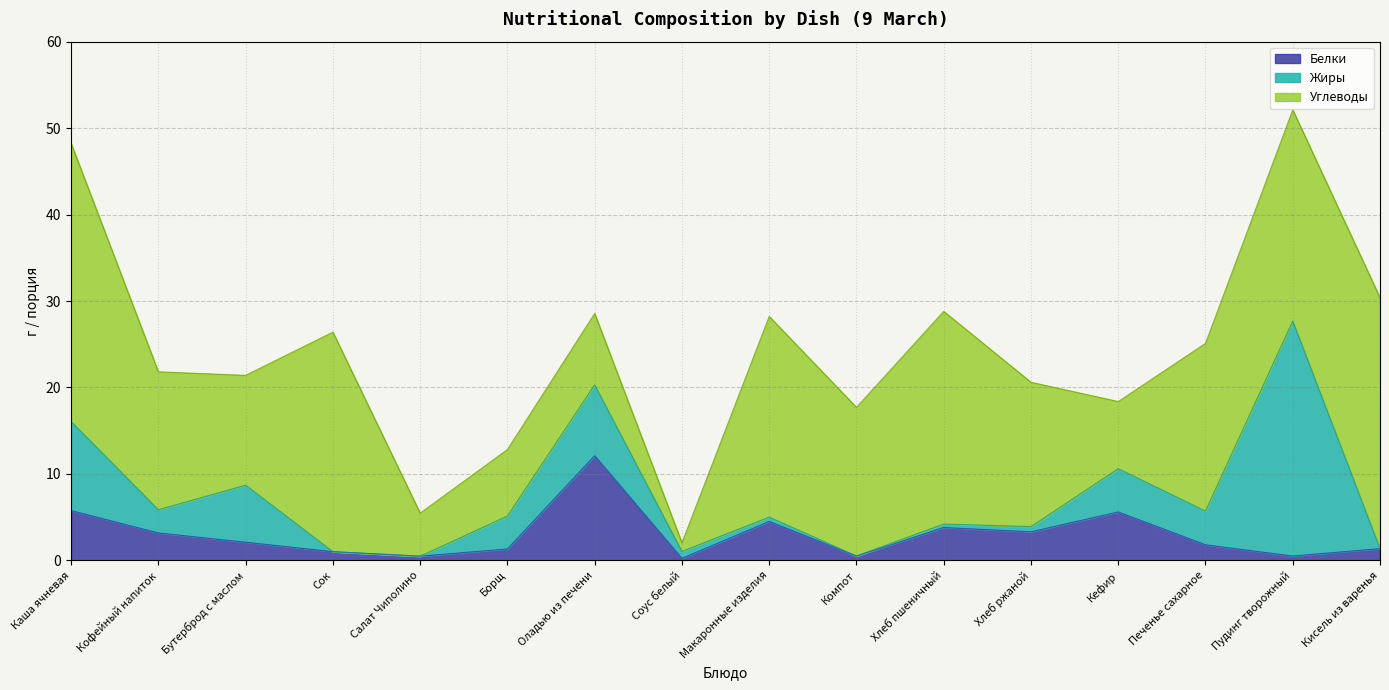

What position from the left is Макаронные изделия?

9